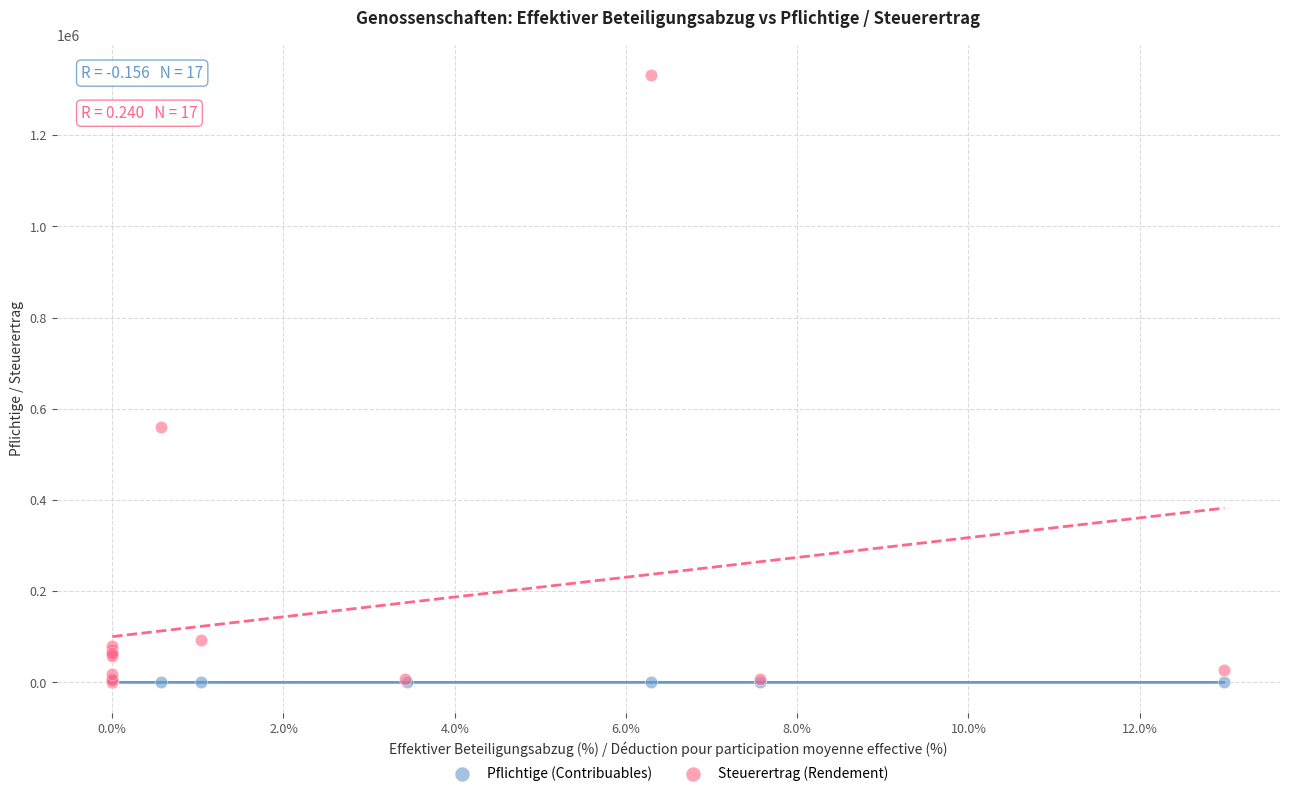

Which series has the largest Y range (max minus min)?

Steuerertrag (Rendement)